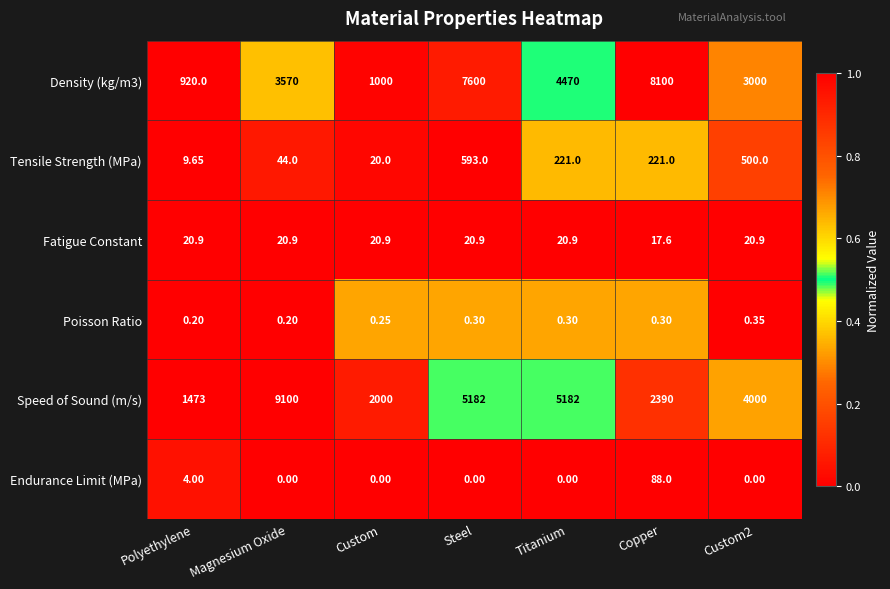

List the series in order of their peak value, highest first.

Speed of Sound (m/s), Density (kg/m3), Tensile Strength (MPa), Endurance Limit (MPa), Fatigue Constant, Poisson Ratio